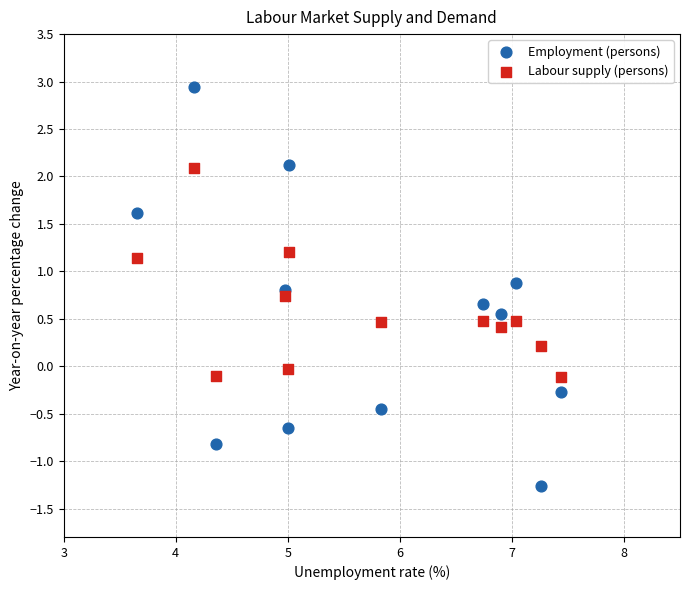

Which series reaches the maximum Y coordinate?

Employment (persons)